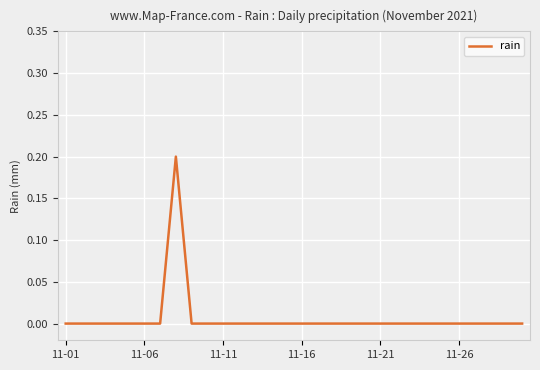

How many lines are shown in the chart?

1